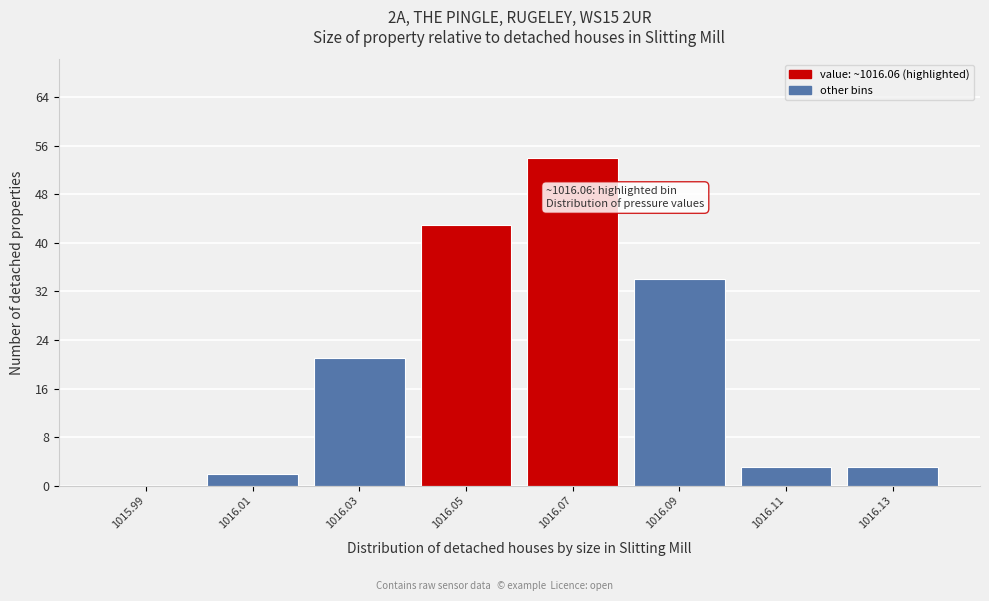

Which range on the x-axis has the tallest bar?

1016.06 to 1016.08